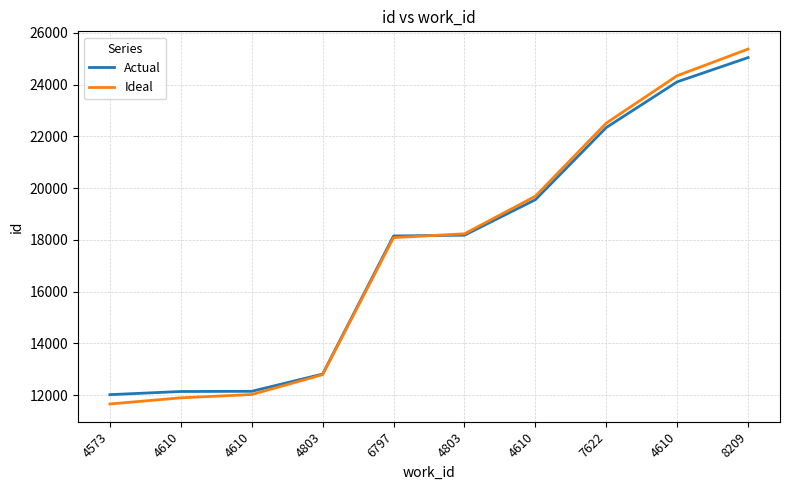

What are all the series names shown in the legend?

Actual, Ideal